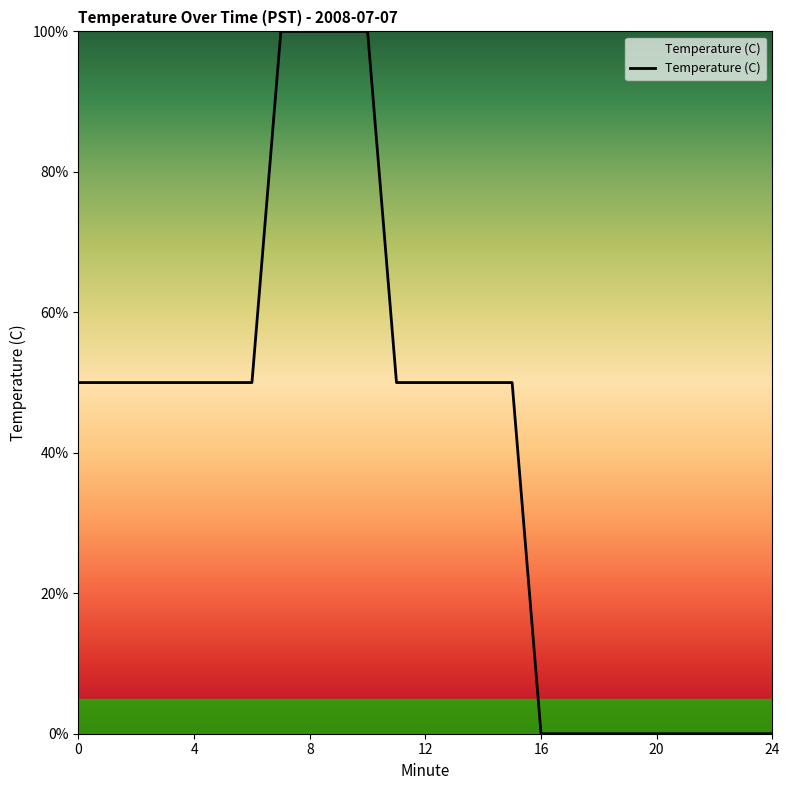

What is the difference between the maximum and minimum values?

100